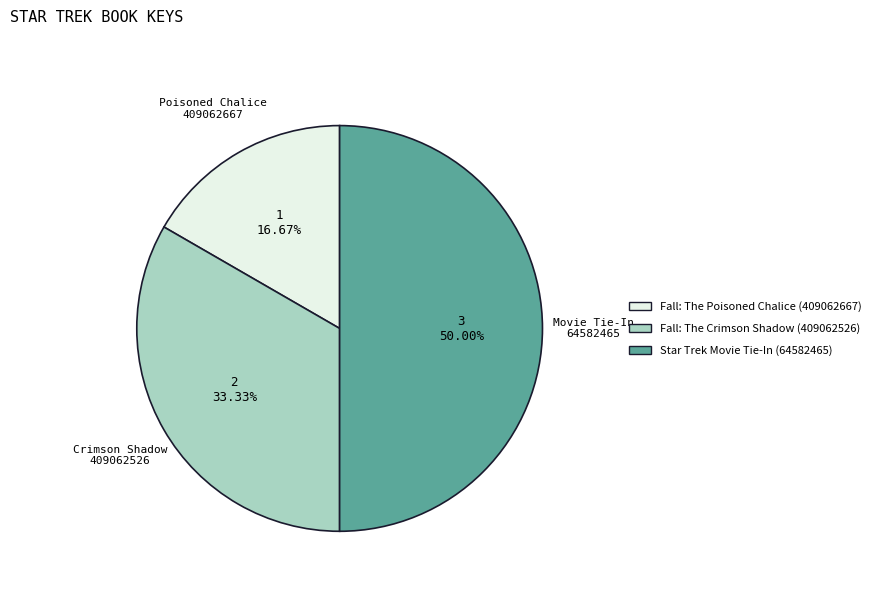

Is it true that Fall: The Crimson Shadow (409062526) is 28% of the pie?

False